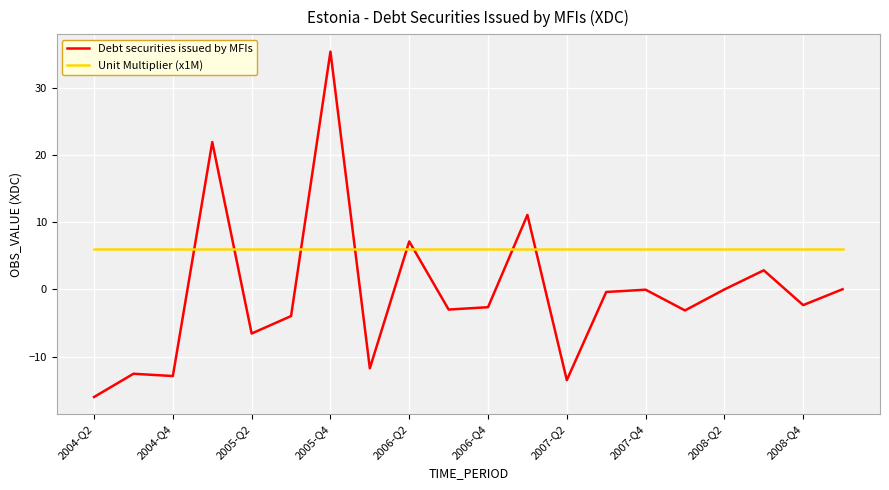

Which series has the largest range (max minus min)?

Debt securities issued by MFIs